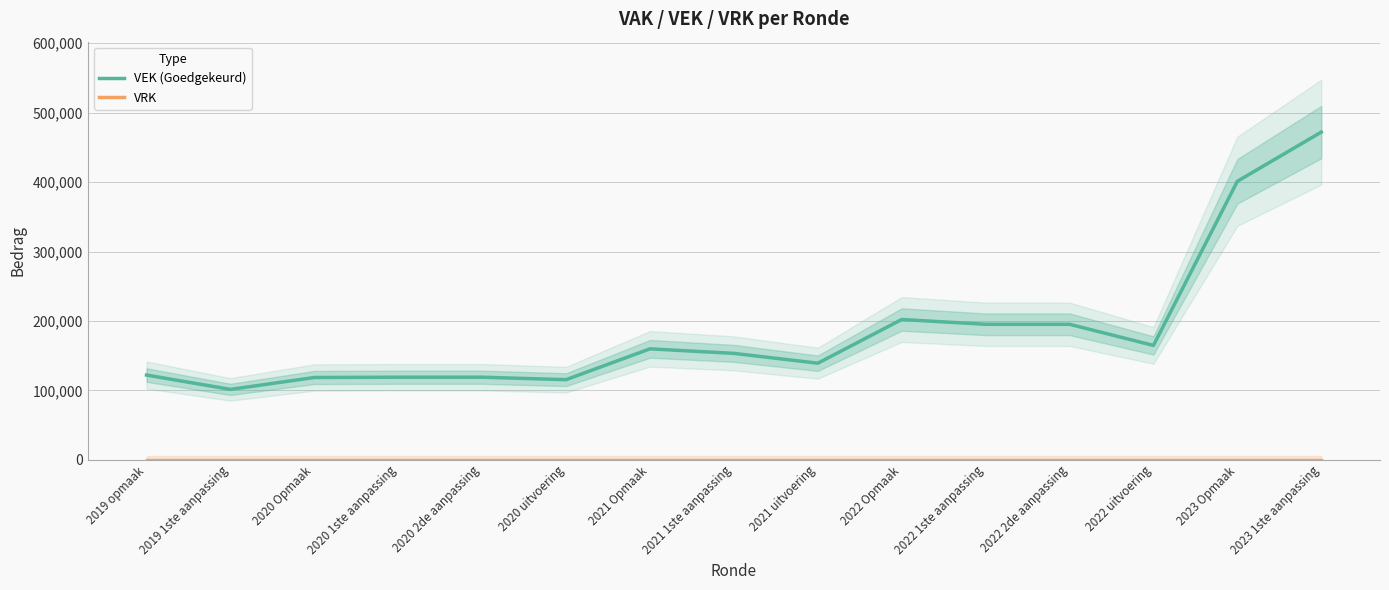

At 2022 Opmaak, list the series in order from largest to smallest.

VEK (Goedgekeurd), VRK